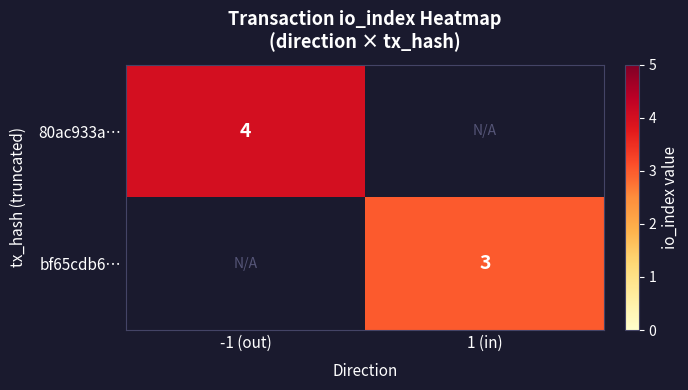

Is it true that 80ac933a… equals 6 at -1 (out)?

False